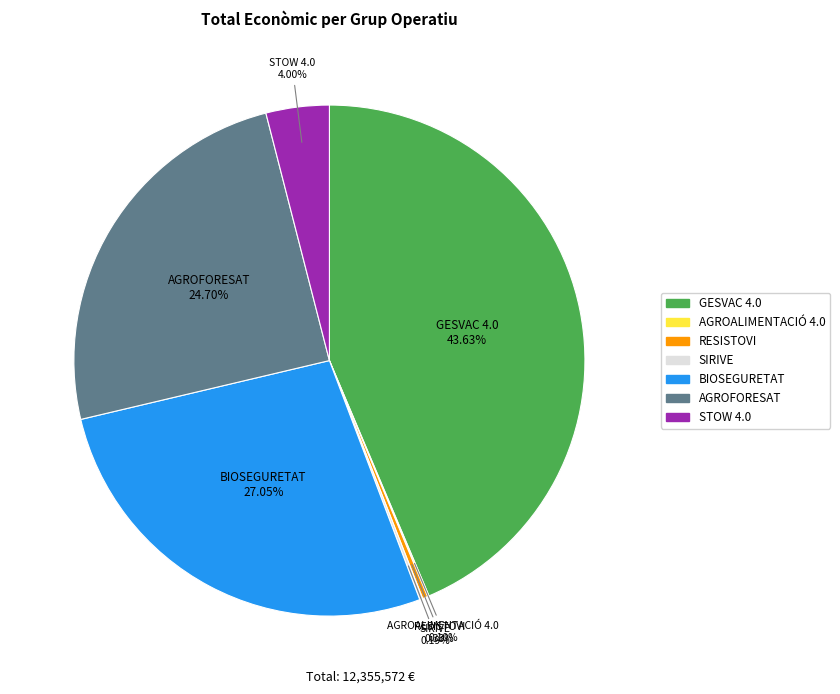

What is the ratio of the value at GESVAC 4.0 to the value at RESISTOVI?

131.9